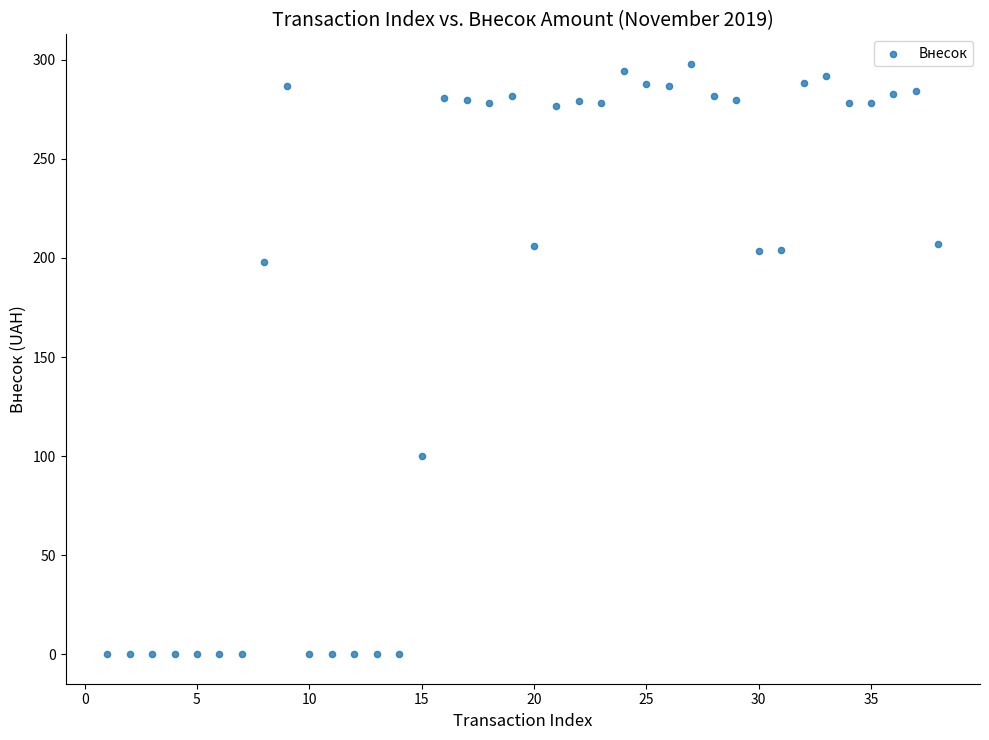

What is the range of Y values (max minus min)?

298.0